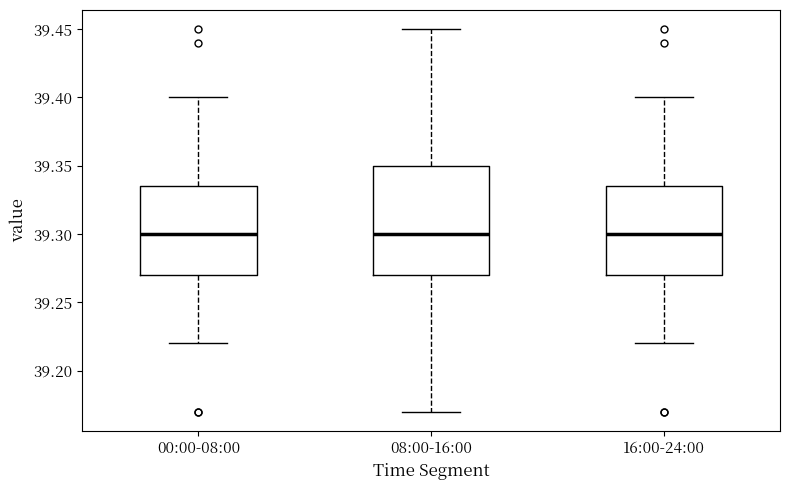

Where does the lower whisker of the box for 08:00-16:00 end on the y-axis? The values are not printed on the chart, so give them approximately, as read against the axis.

39.170